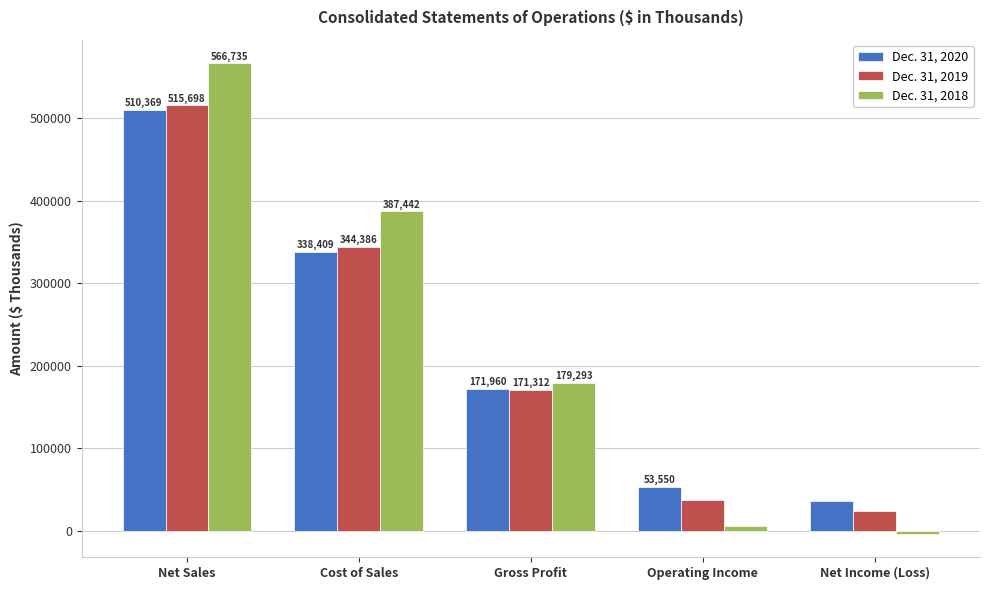

Reading left to right, transcribe all the data shown in this chart.

Dec. 31, 2020: Net Sales=510369	Cost of Sales=338409	Gross Profit=171960	Operating Income=53550	Net Income (Loss)=36769
Dec. 31, 2019: Net Sales=515698	Cost of Sales=344386	Gross Profit=171312	Operating Income=37266	Net Income (Loss)=24333
Dec. 31, 2018: Net Sales=566735	Cost of Sales=387442	Gross Profit=179293	Operating Income=6327	Net Income (Loss)=-3349